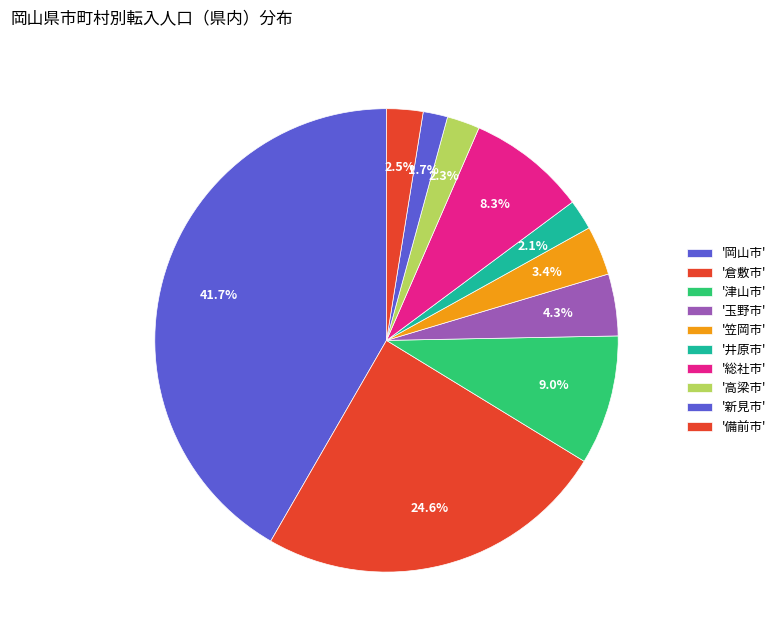

Count the number of slices in the pie.

10